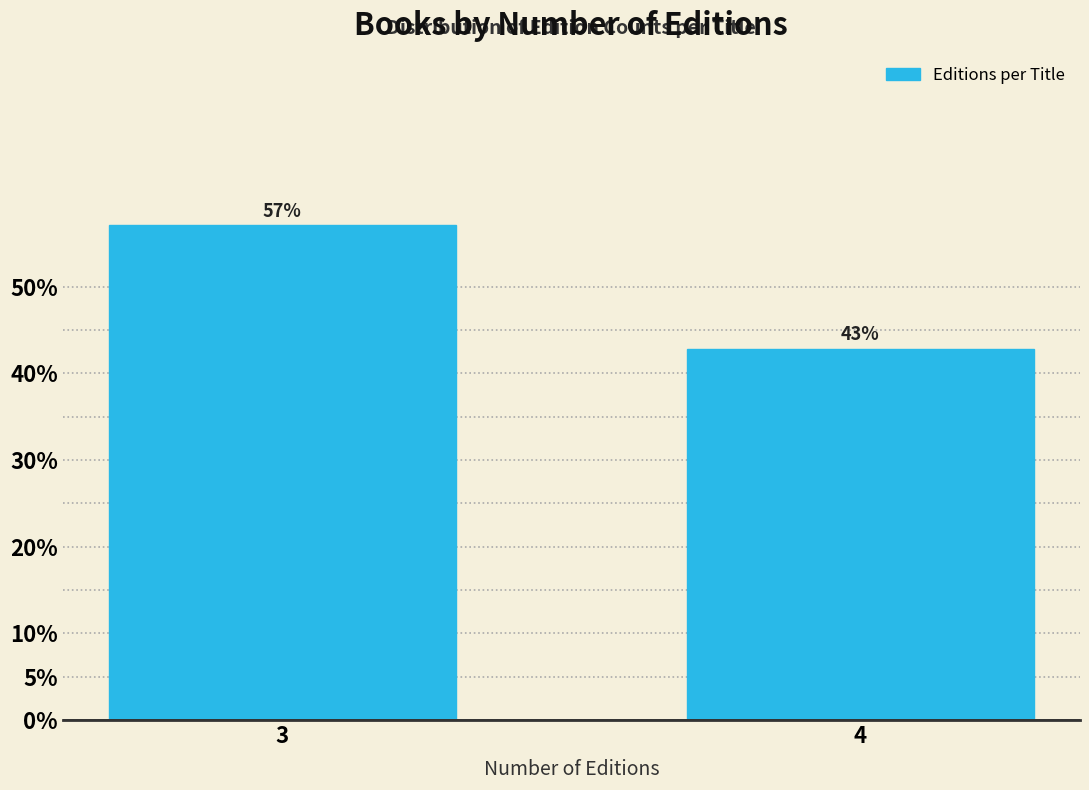

What is the value of the 1st bar from the left?

57.1